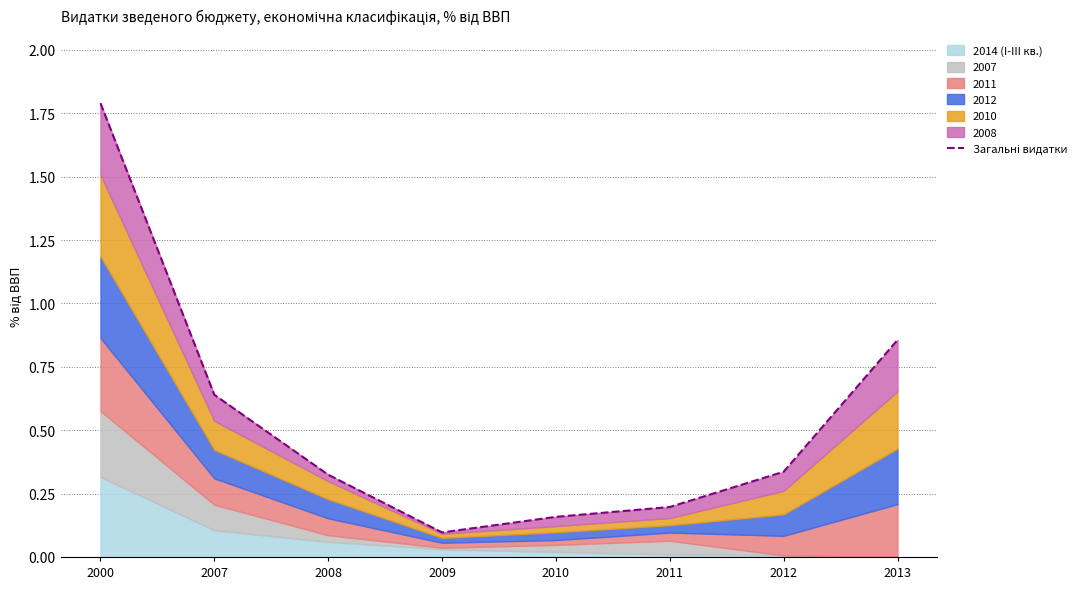

What is the change in value from 2010 to 2012?

+0.2